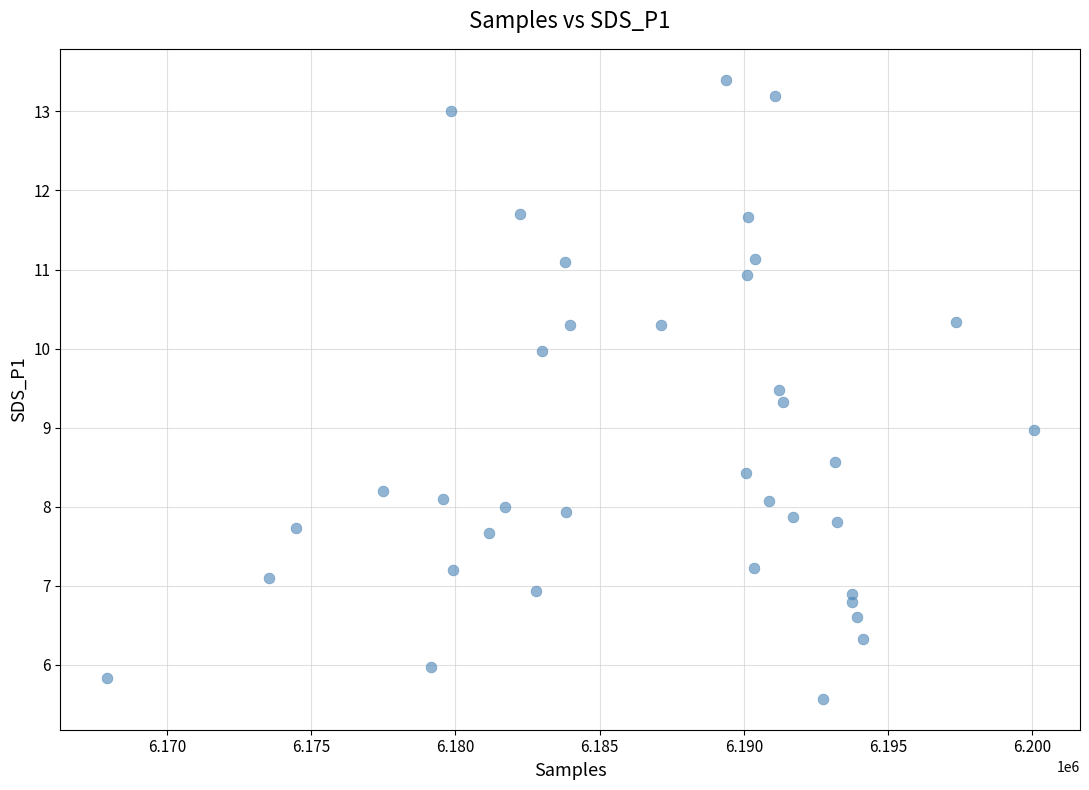

What is the range of Y values (max minus min)?

7.8